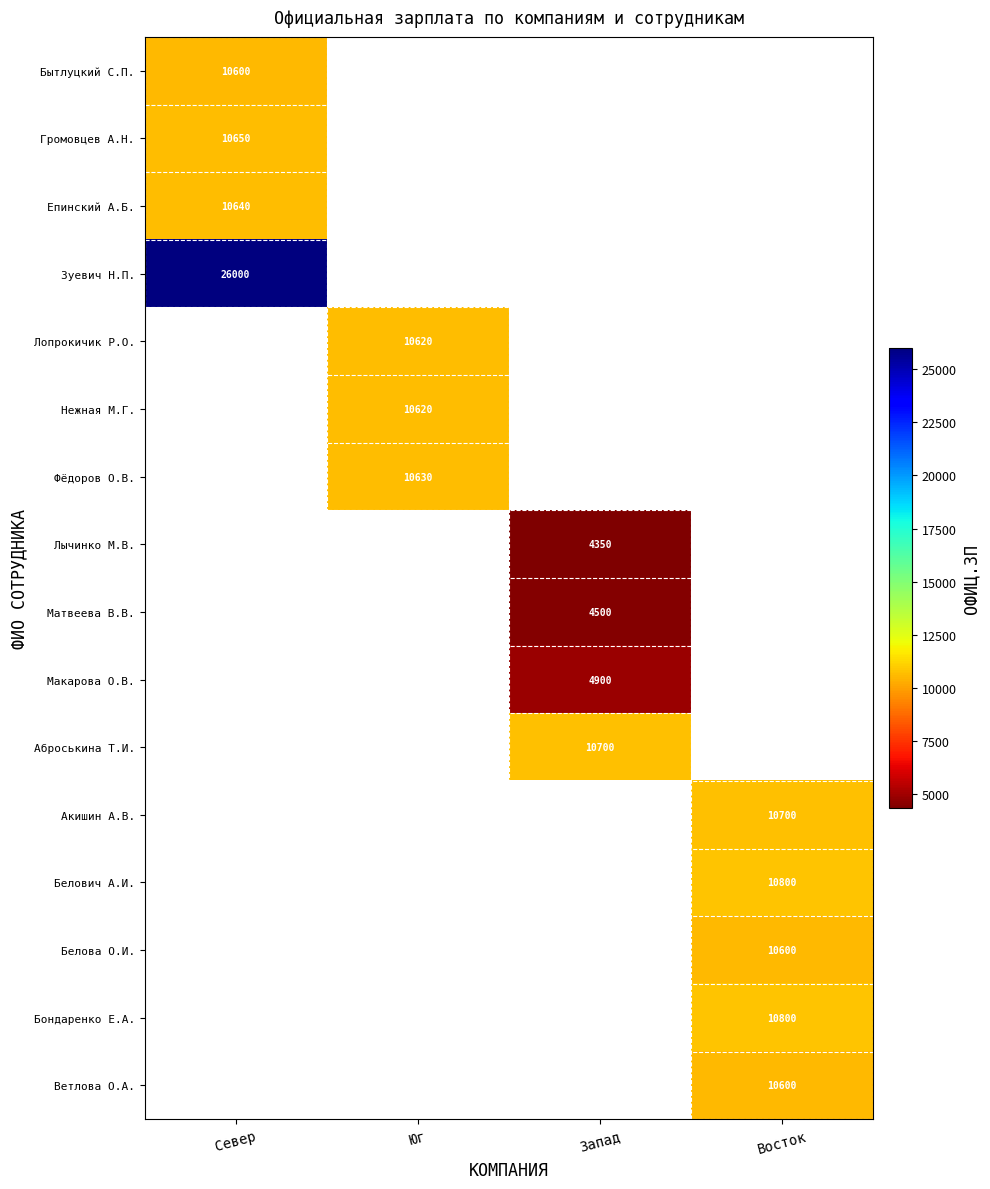

The value of Лопрокичик Р.О. at Юг is 18047. True or false?

False